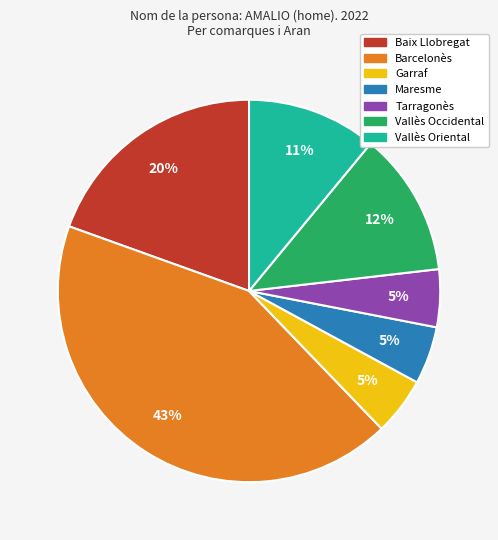

Which category has the biggest portion of the pie?

Barcelonès